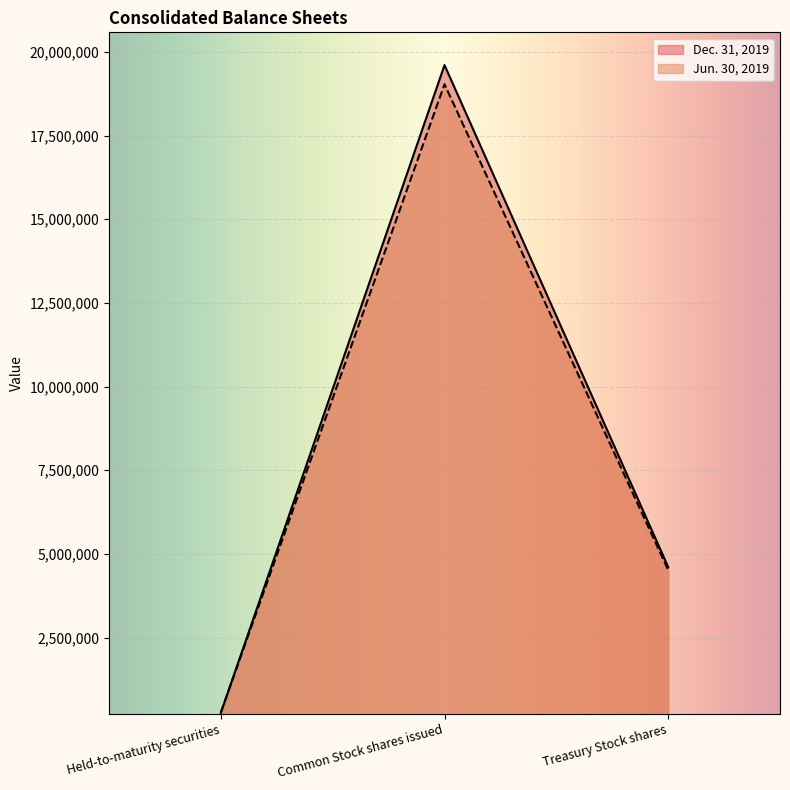

At which category is the sum across all series the highest?

Common Stock shares issued